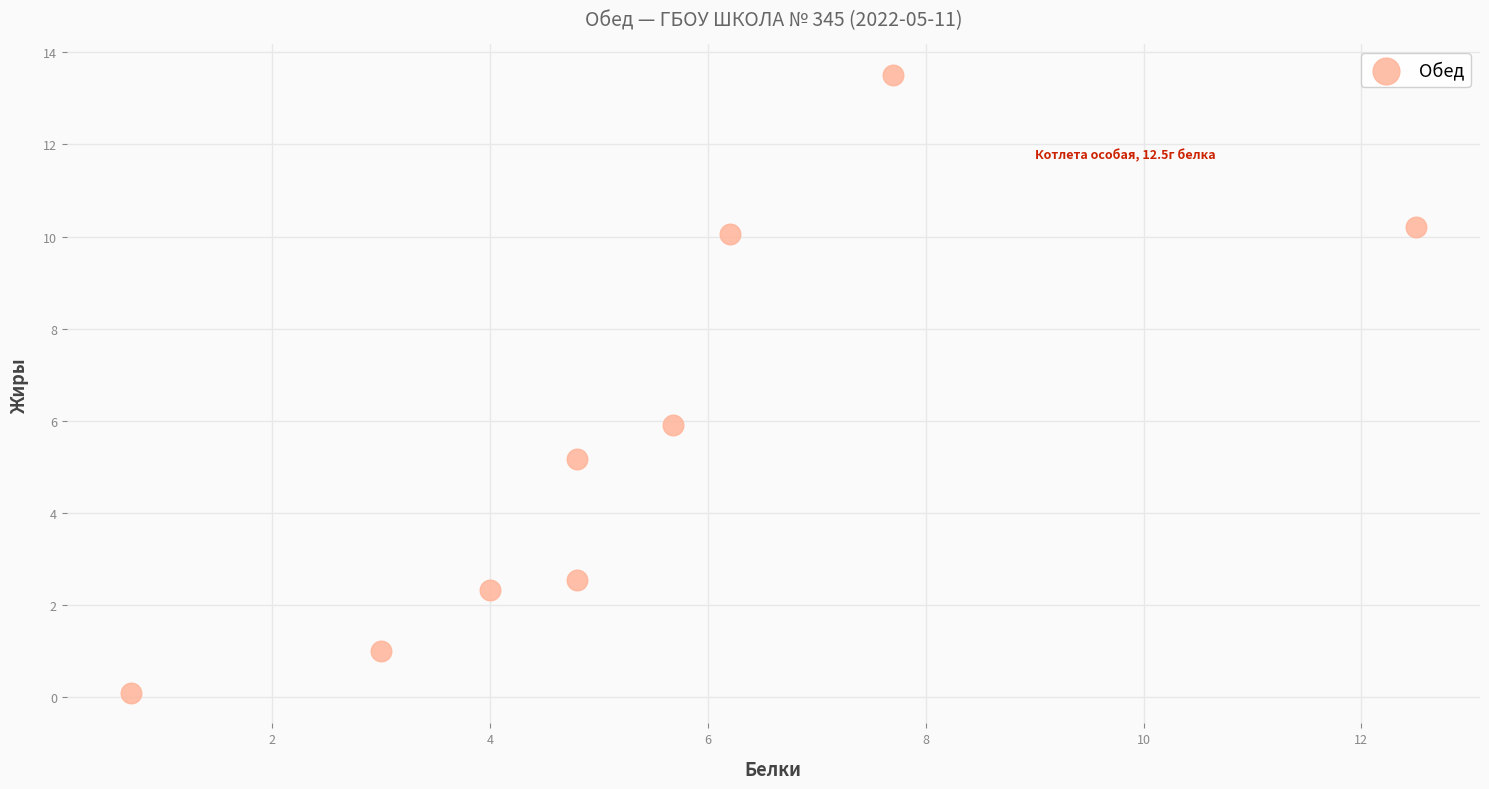

What is the average X value?

5.5